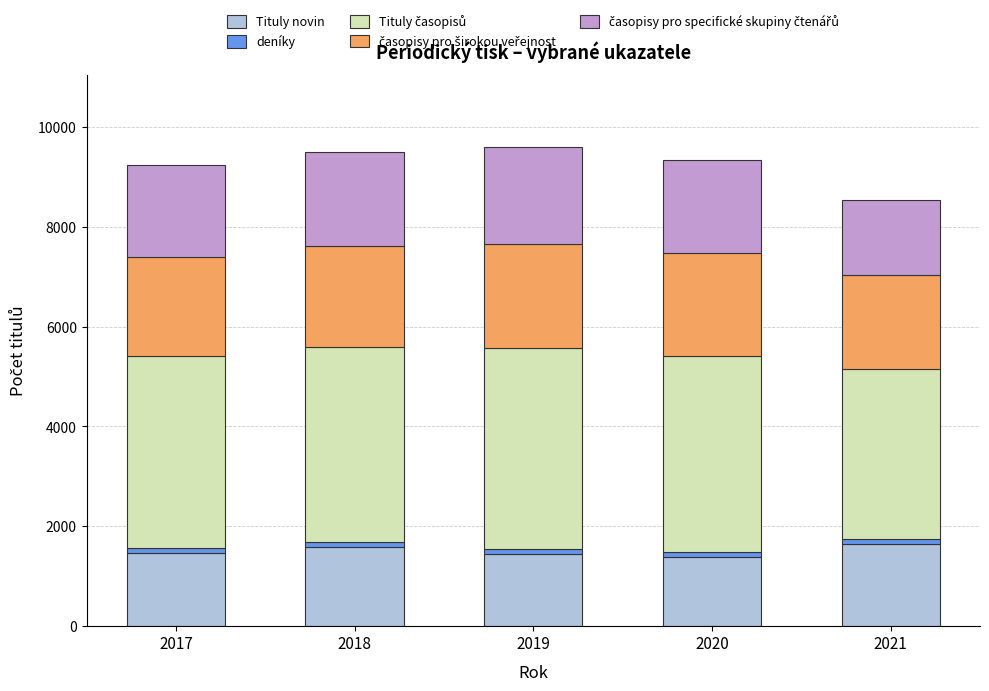

What is the maximum value for Tituly novin?

1639